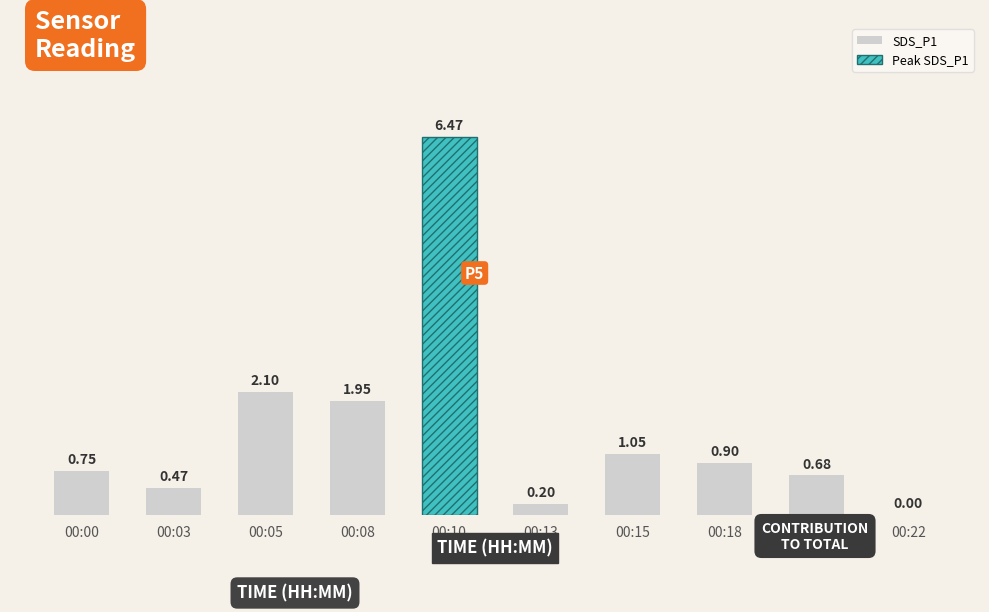

True or false: the data shows 1.5 at 00:18.

False